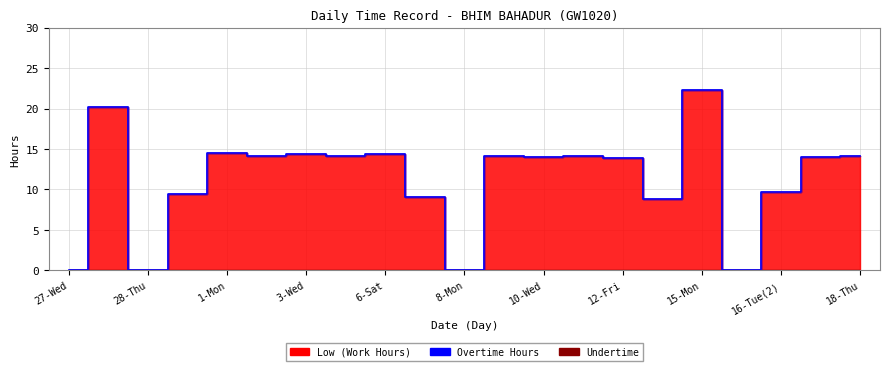

How many series are shown in this chart?

2